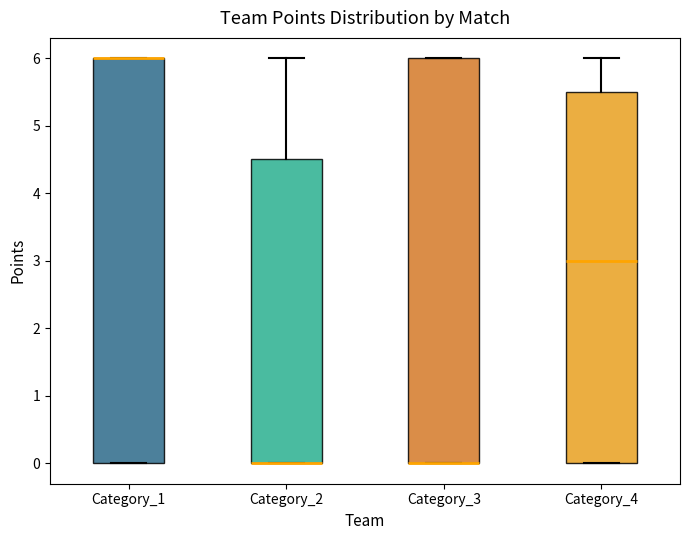

Reading left to right, read every box against the y-axis: the position of its median line, the range the box covers, and the ends of its whiskers. The values are not printed on the chart, so give them approximately, as read against the axis.

Category_1: median 6.0 (drawn on the box's upper edge), box 0.0 to 6.0, whiskers 0.0 to 6.0
Category_2: median 0.0 (drawn on the box's lower edge), box 0.0 to 4.5, whiskers 0.0 to 6.0
Category_3: median 0.0 (drawn on the box's lower edge), box 0.0 to 6.0, whiskers 0.0 to 6.0
Category_4: median 3.0, box 0.0 to 5.5, whiskers 0.0 to 6.0